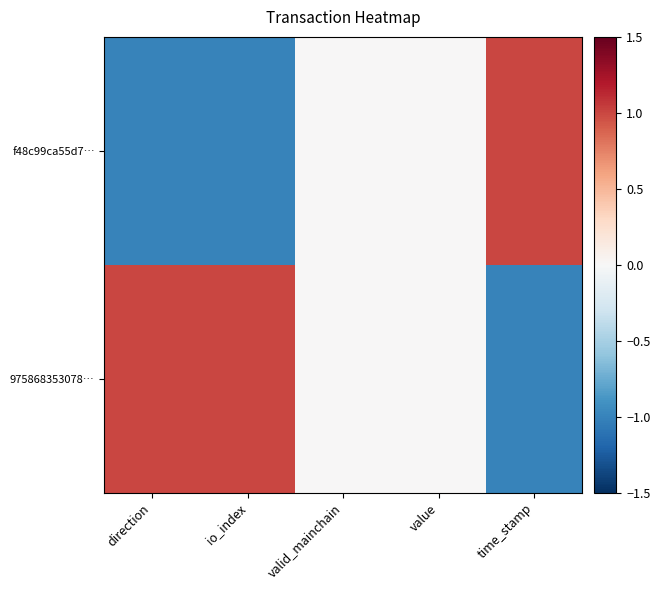

Between time_stamp and direction, which is larger?

time_stamp